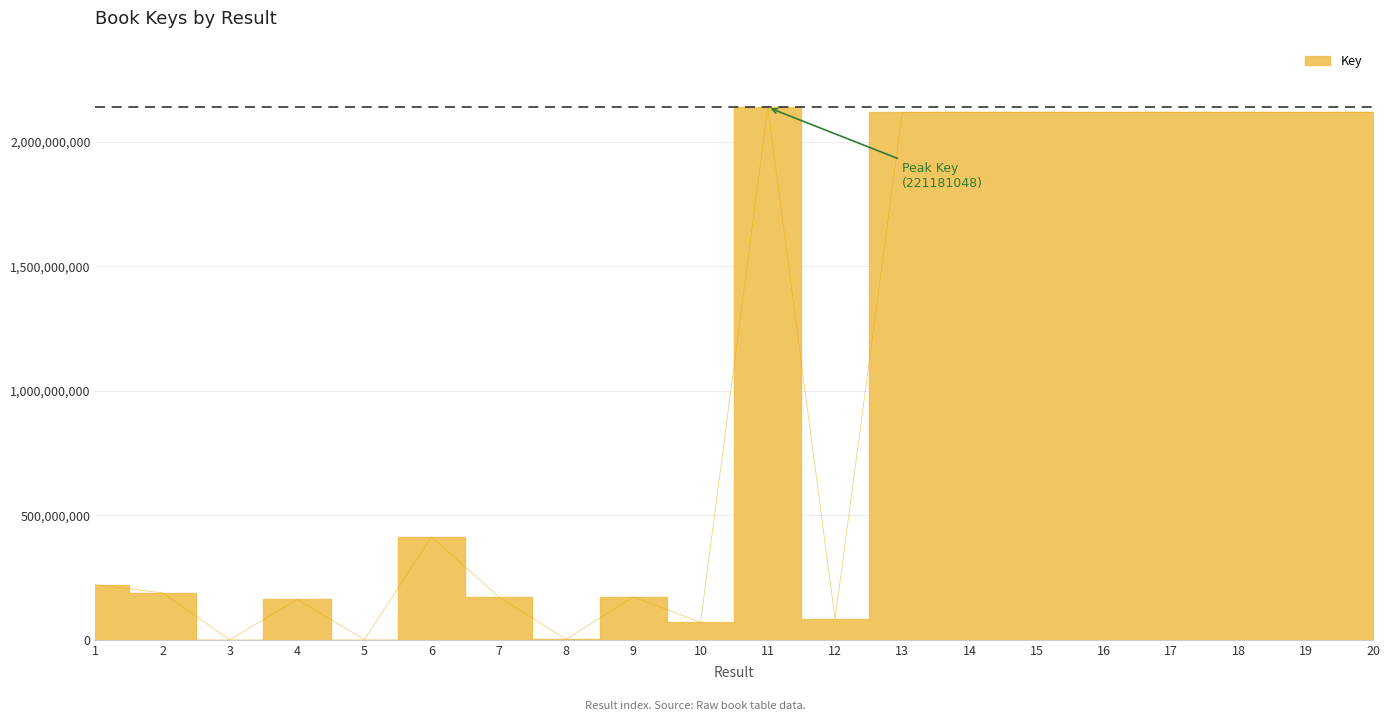

The value at 8 is 761967. True or false?

False